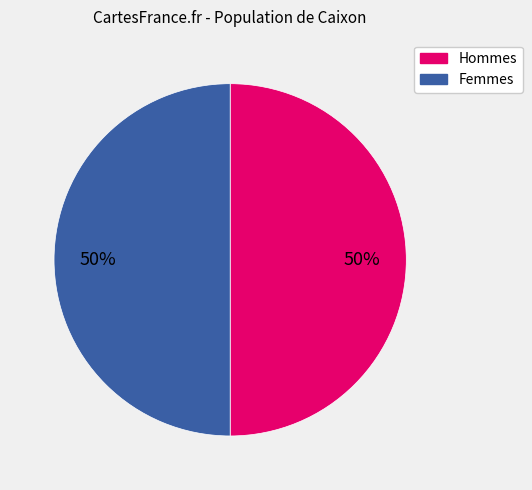

To the nearest percent, what is the average slice percentage?

50%